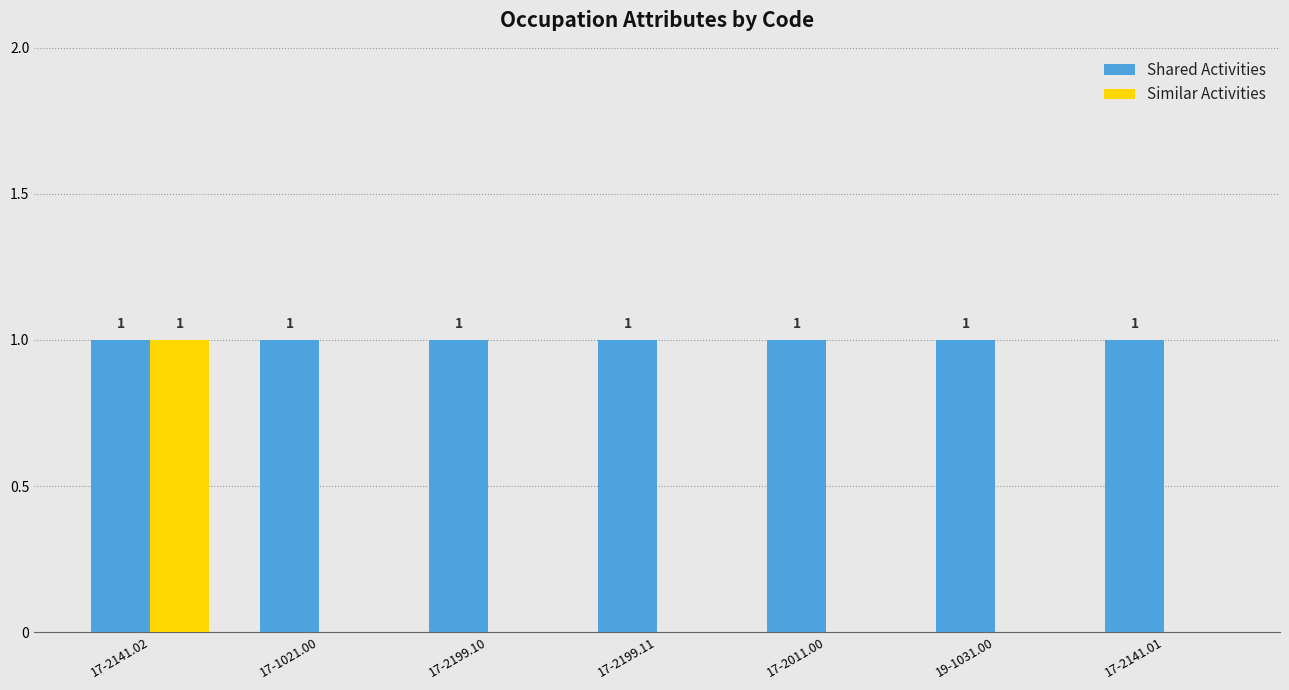

How many Similar Activities values are between 0 and 1?

7